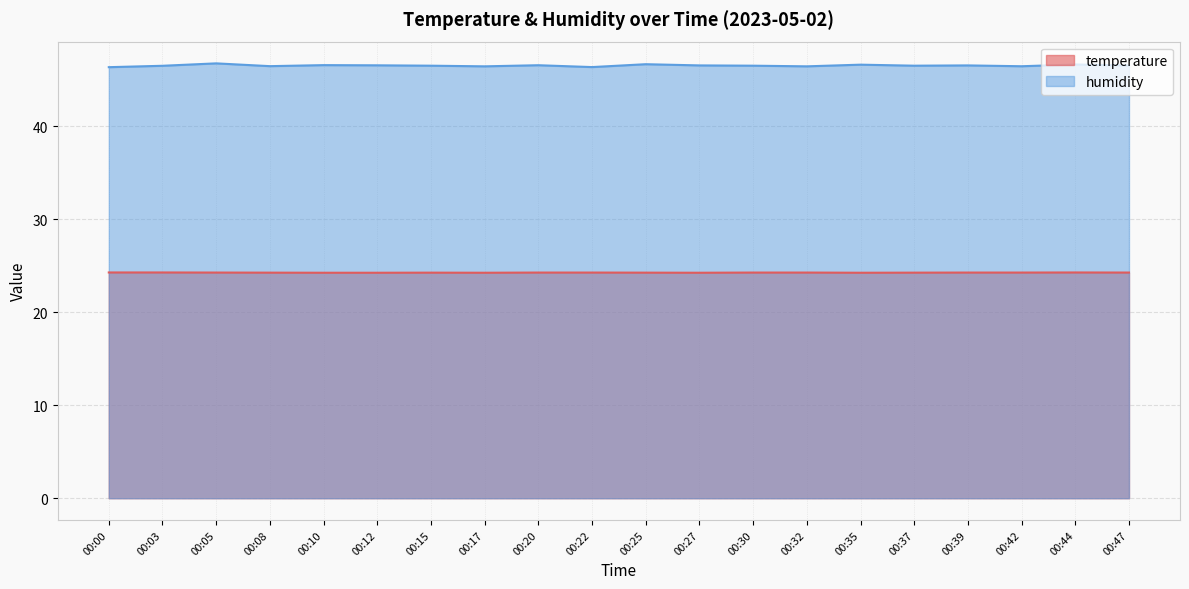

At which category does temperature reach its first local peak?

00:15